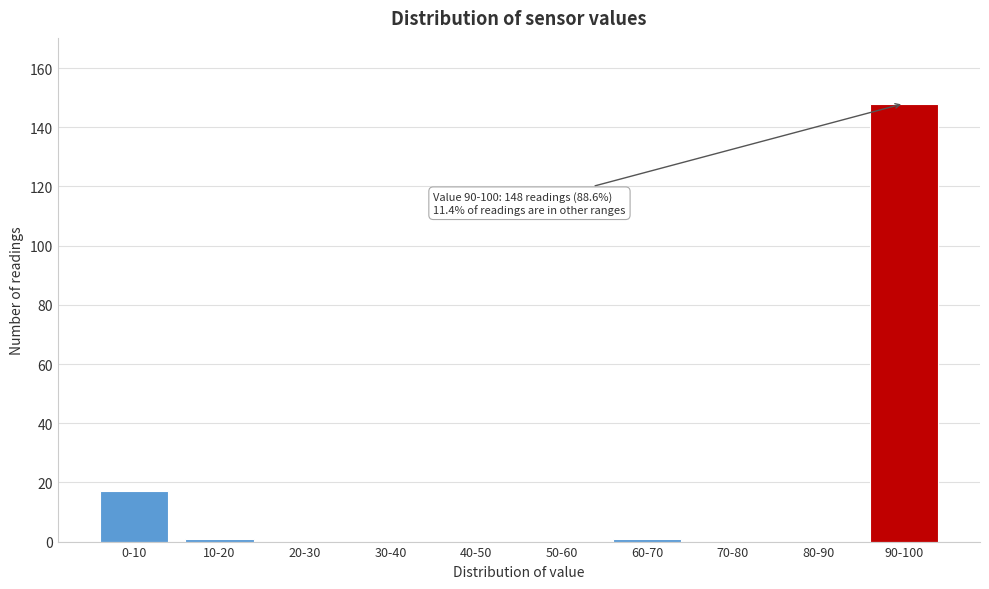

Reading left to right, list all the values displayed in this chart.

0-10=17	10-20=1	20-30=0	30-40=0	40-50=0	50-60=0	60-70=1	70-80=0	80-90=0	90-100=148